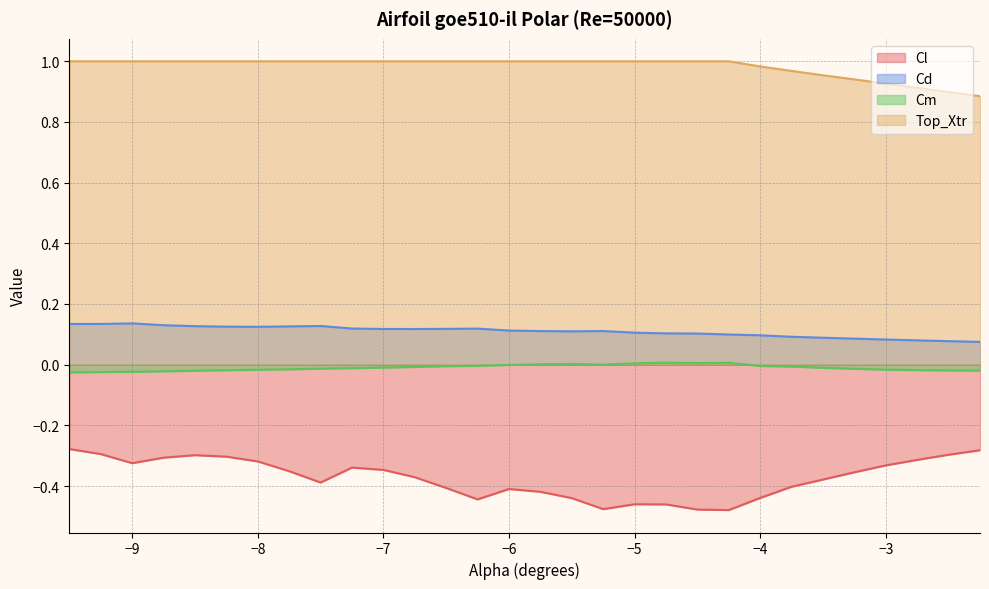

Where is Top_Xtr nearest to the value 0?

-2.25